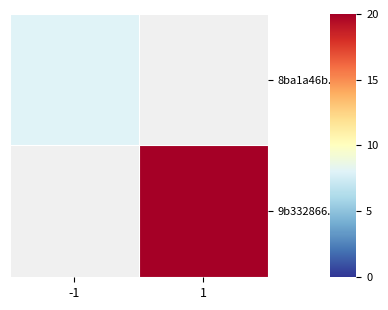

At -1, list the series in order from largest to smallest.

8ba1a46b..., 9b332866...